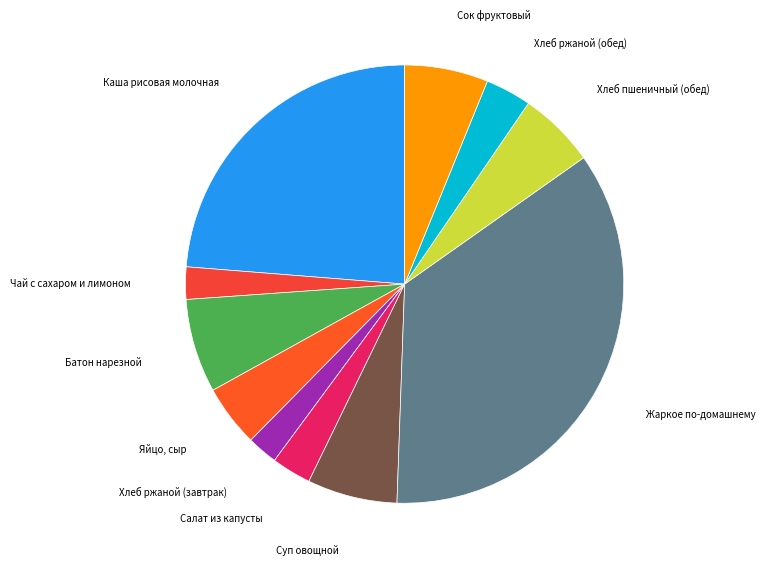

Which category has the biggest portion of the pie?

Жаркое по-домашнему